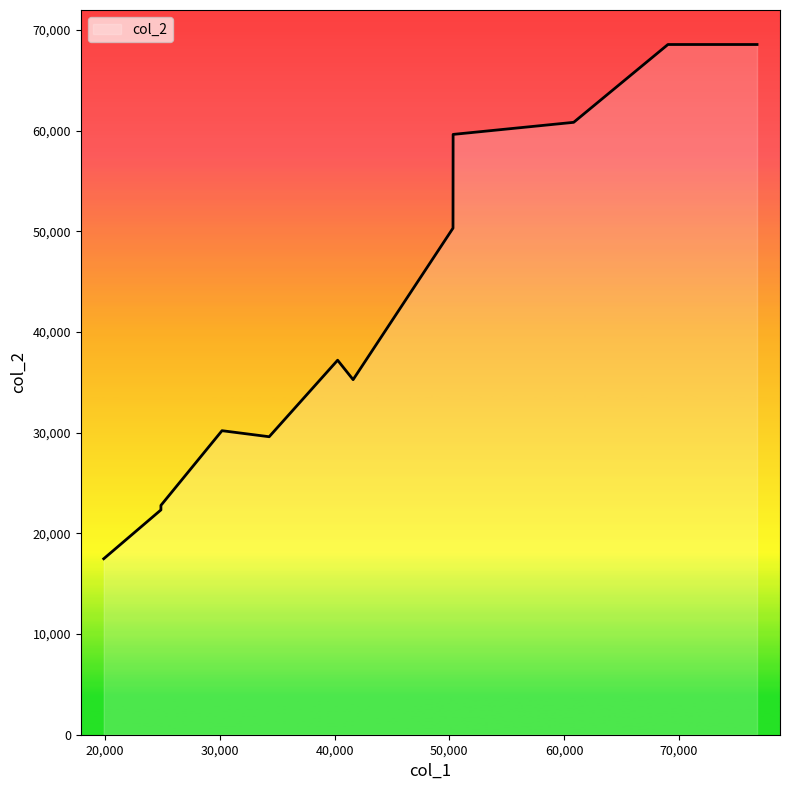

What is the sum of the values at 24880 and 50330?

81960